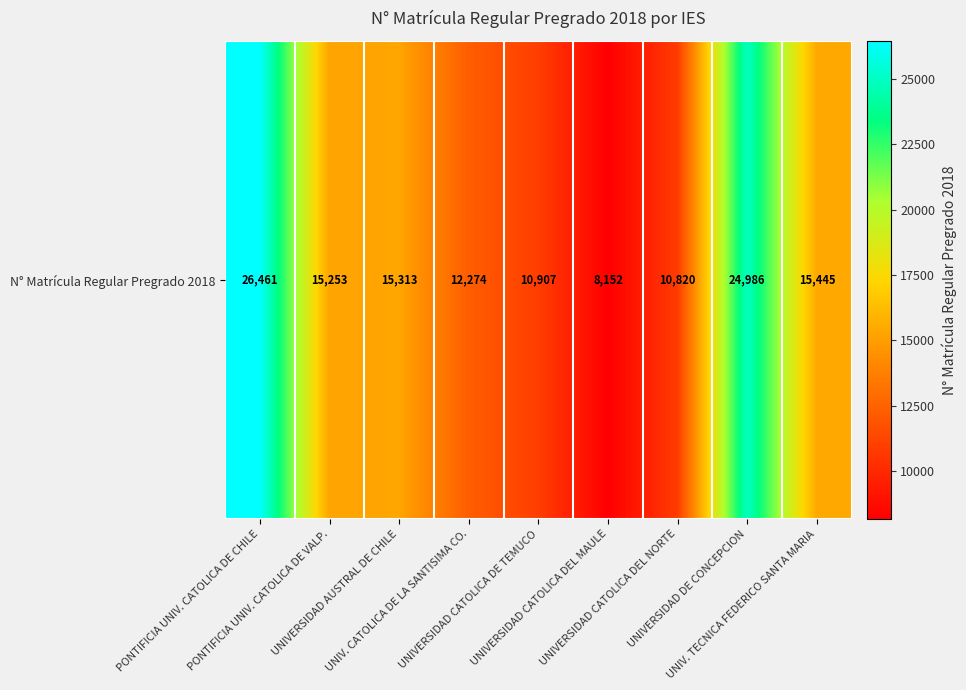

Rank the categories by value from highest to lowest.

PONTIFICIA UNIV. CATOLICA DE CHILE, UNIVERSIDAD DE CONCEPCION, UNIV. TECNICA FEDERICO SANTA MARIA, UNIVERSIDAD AUSTRAL DE CHILE, PONTIFICIA UNIV. CATOLICA DE VALP., UNIV. CATOLICA DE LA SANTISIMA CO., UNIVERSIDAD CATOLICA DE TEMUCO, UNIVERSIDAD CATOLICA DEL NORTE, UNIVERSIDAD CATOLICA DEL MAULE